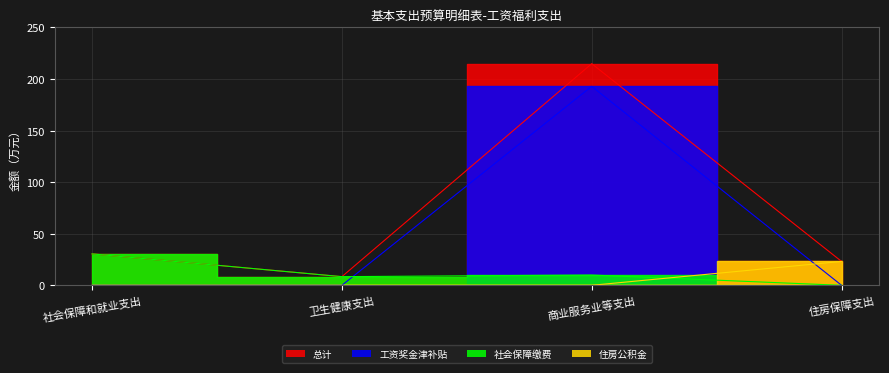

Which series has the largest total across all categories?

总计